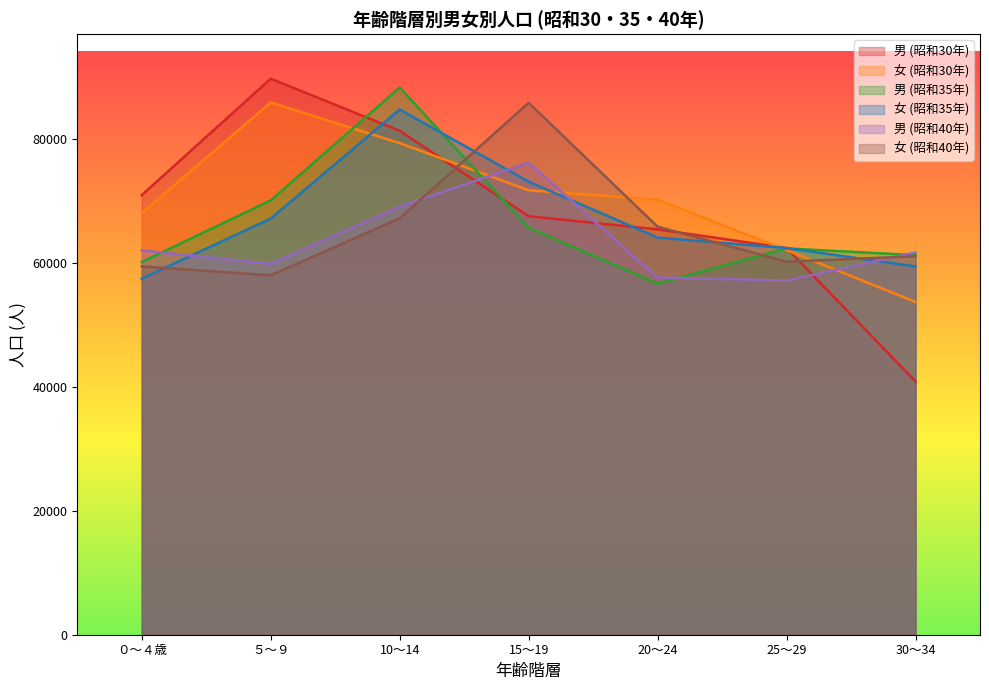

Which category has the lowest value in the 女 (昭和30年) series?

30～34